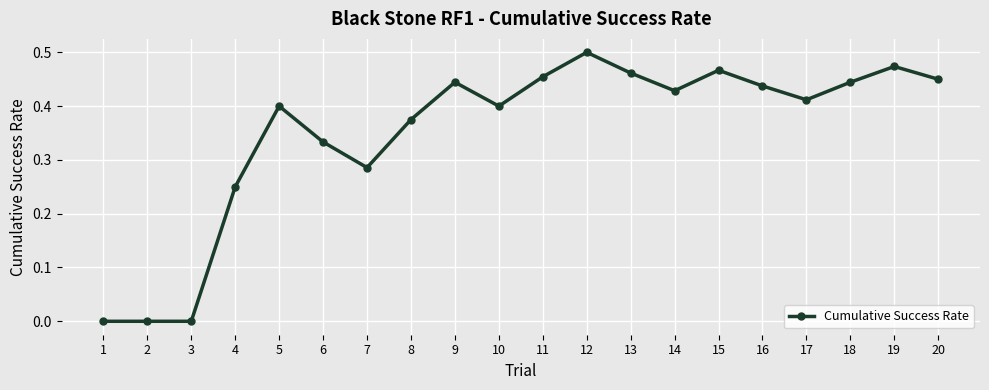

What is the sum of the values at 7 and 20?

0.7